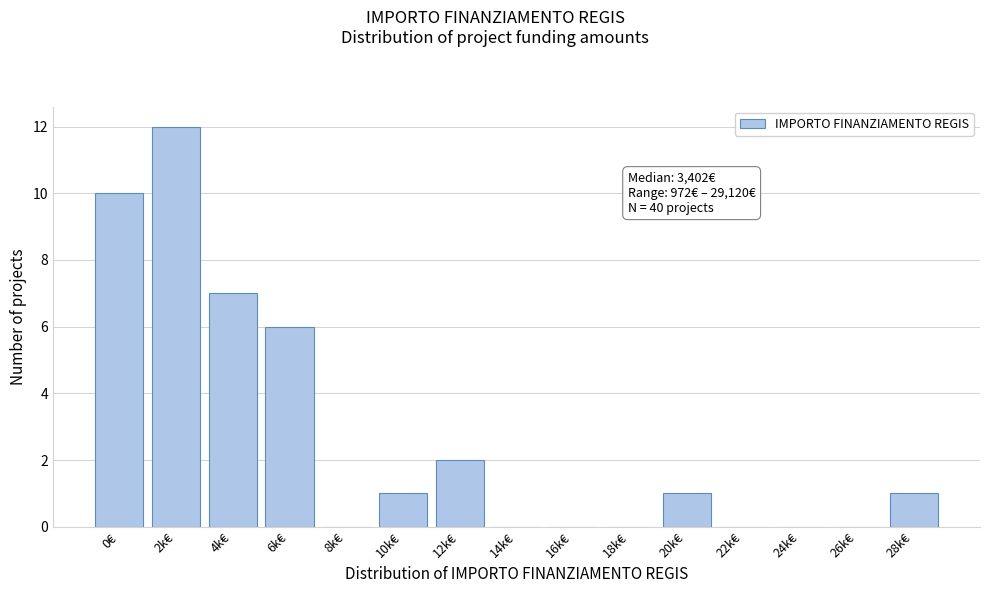

Reading right to left, extract all data points from this chart.

28k€=1	26k€=0	24k€=0	22k€=0	20k€=1	18k€=0	16k€=0	14k€=0	12k€=2	10k€=1	8k€=0	6k€=6	4k€=7	2k€=12	0€=10